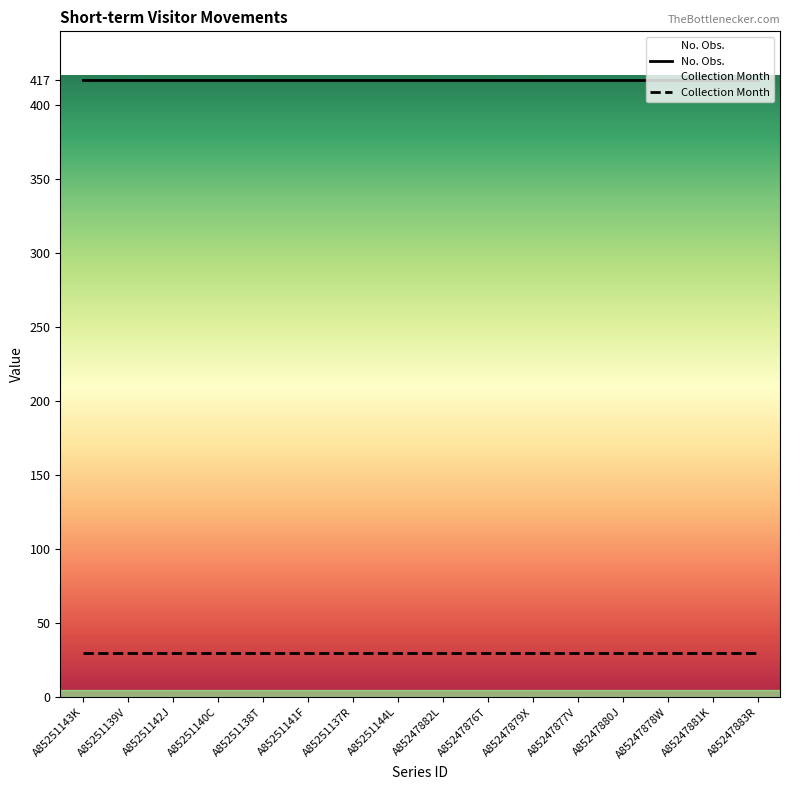

Which category has the lowest value across all series?

A85251143K